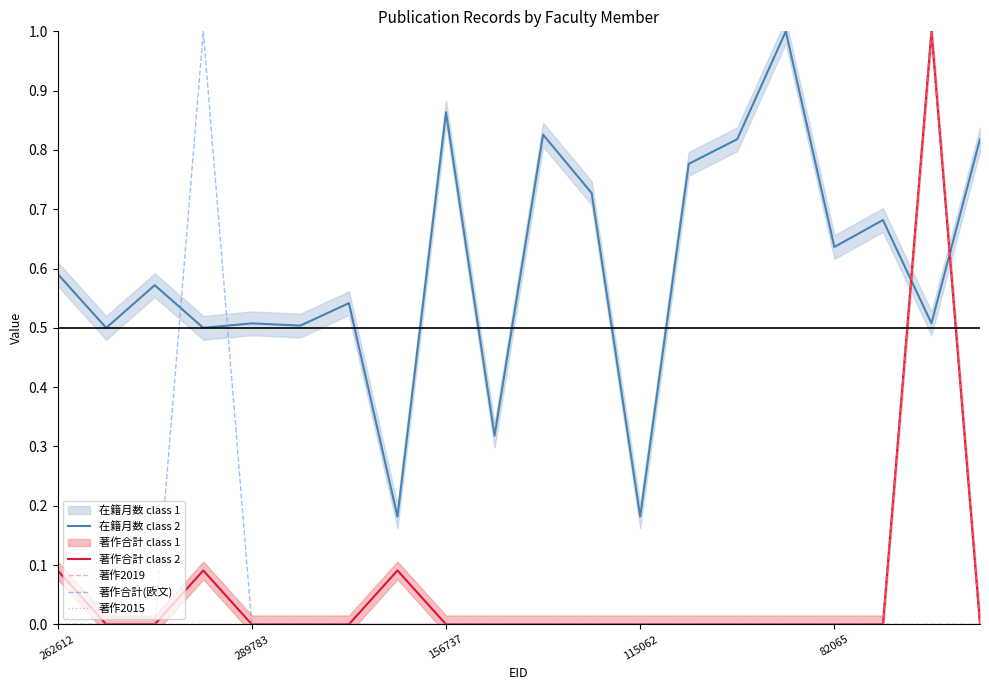

Is this an area chart (filled region under the line)?

No